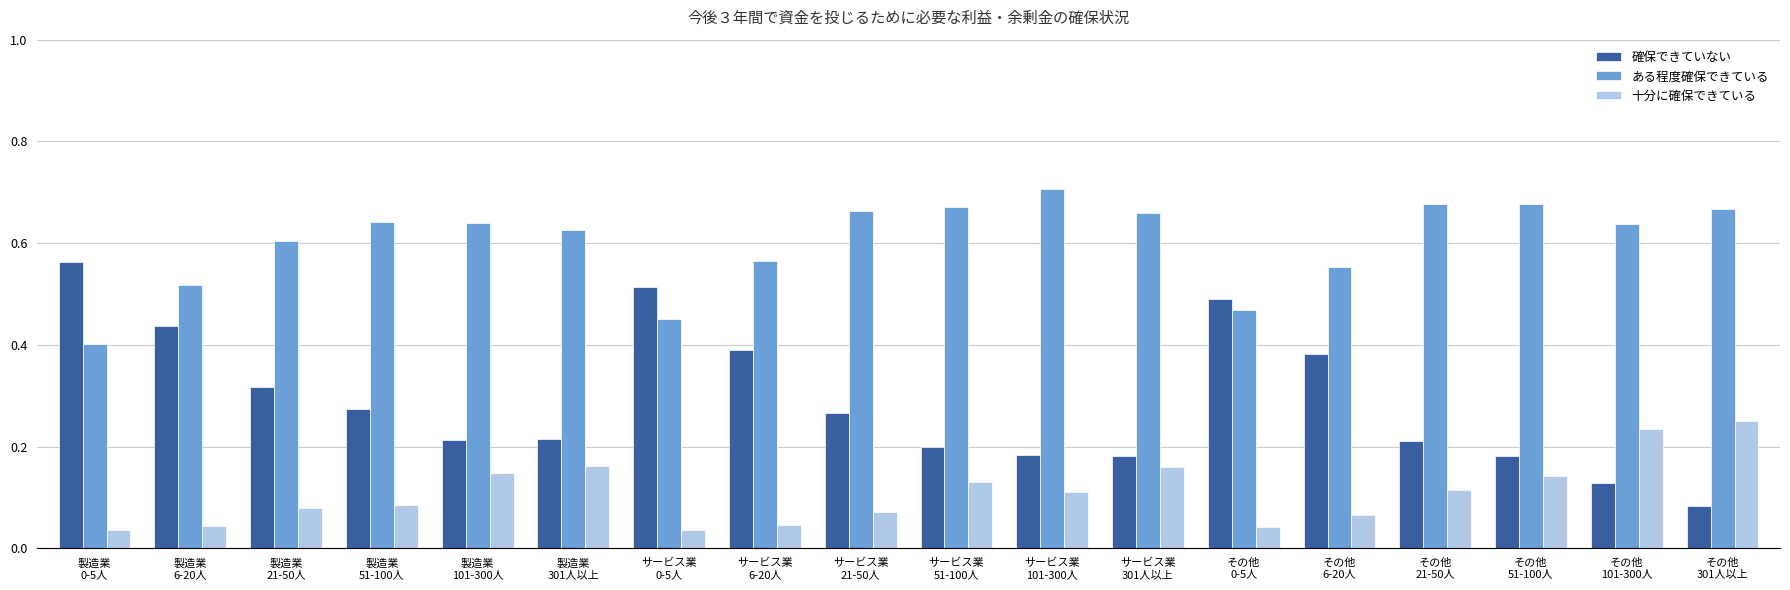

List the series in order of their peak value, highest first.

ある程度確保できている, 確保できていない, 十分に確保できている